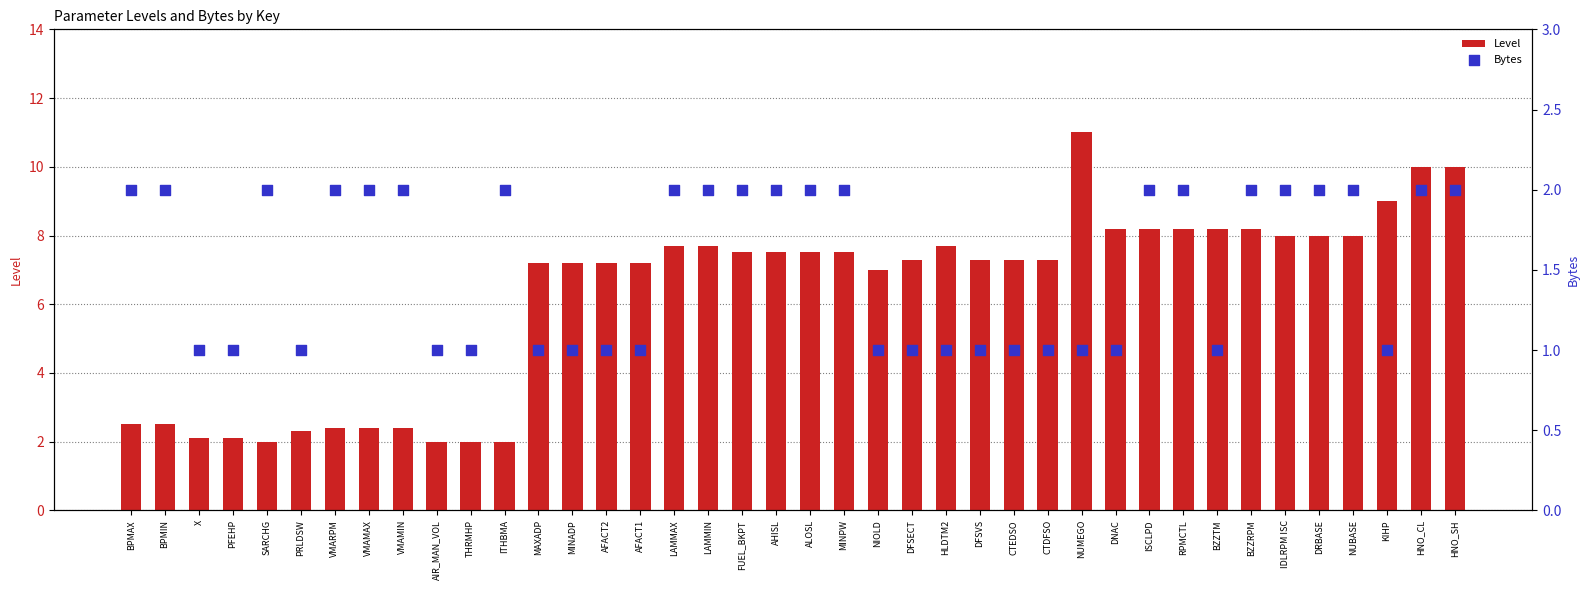

Which series contains the highest Y value?

Level